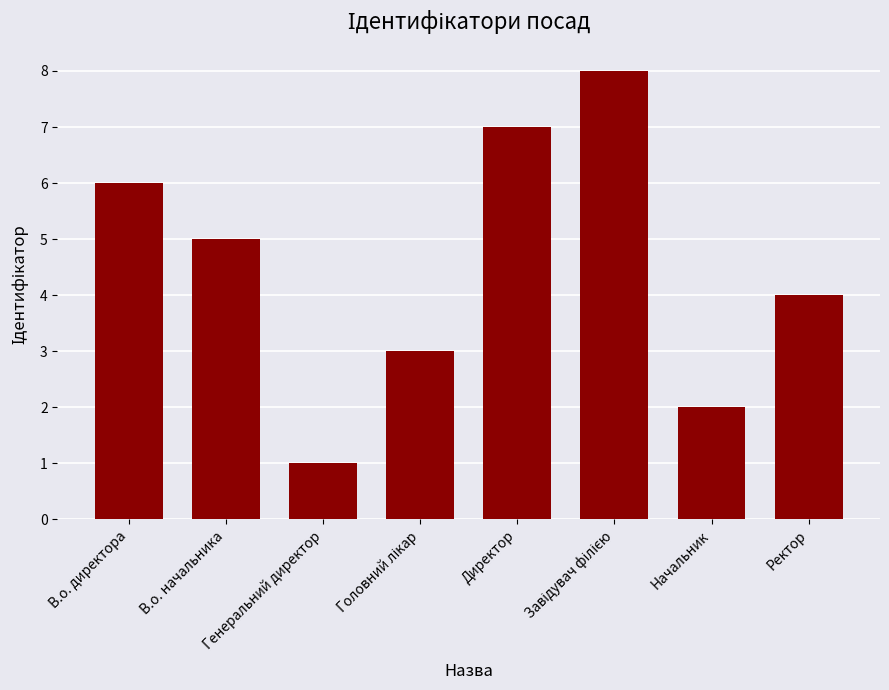

What is the difference between the maximum and minimum values?

7